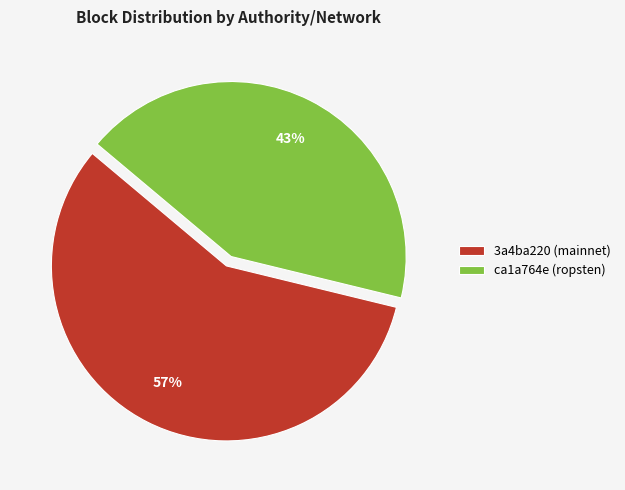

Which slice is the smallest?

ca1a764e (ropsten)